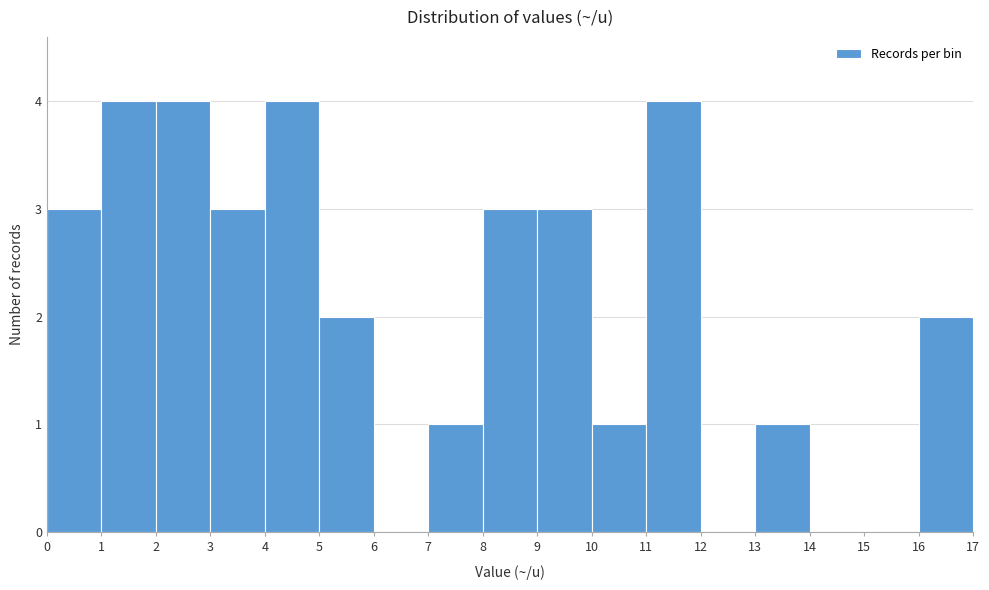

Reading left to right, list every bar in this chart as the range it spans on the x-axis followed by its height. The values are not printed on the chart, so give them approximately, as read against the axis.

0 to 1: 3
1 to 2: 4
2 to 3: 4
3 to 4: 3
4 to 5: 4
5 to 6: 2
6 to 7: 0
7 to 8: 1
8 to 9: 3
9 to 10: 3
10 to 11: 1
11 to 12: 4
12 to 13: 0
13 to 14: 1
14 to 15: 0
15 to 16: 0
16 to 17: 2